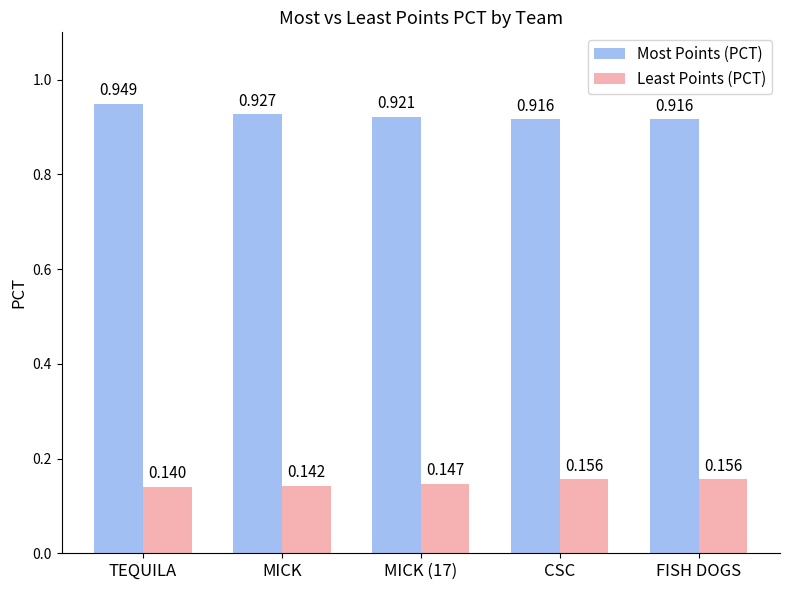

What is the label of the 4th bar from the left?

CSC